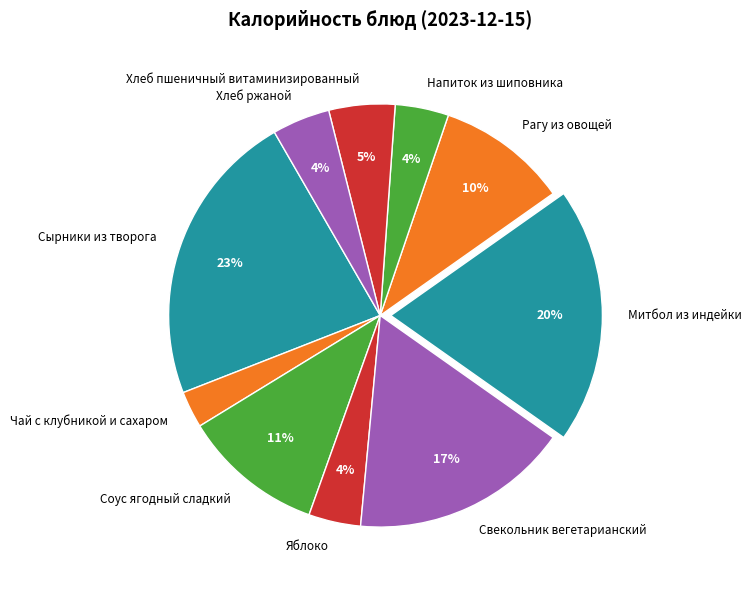

Which category has the biggest portion of the pie?

Сырники из творога